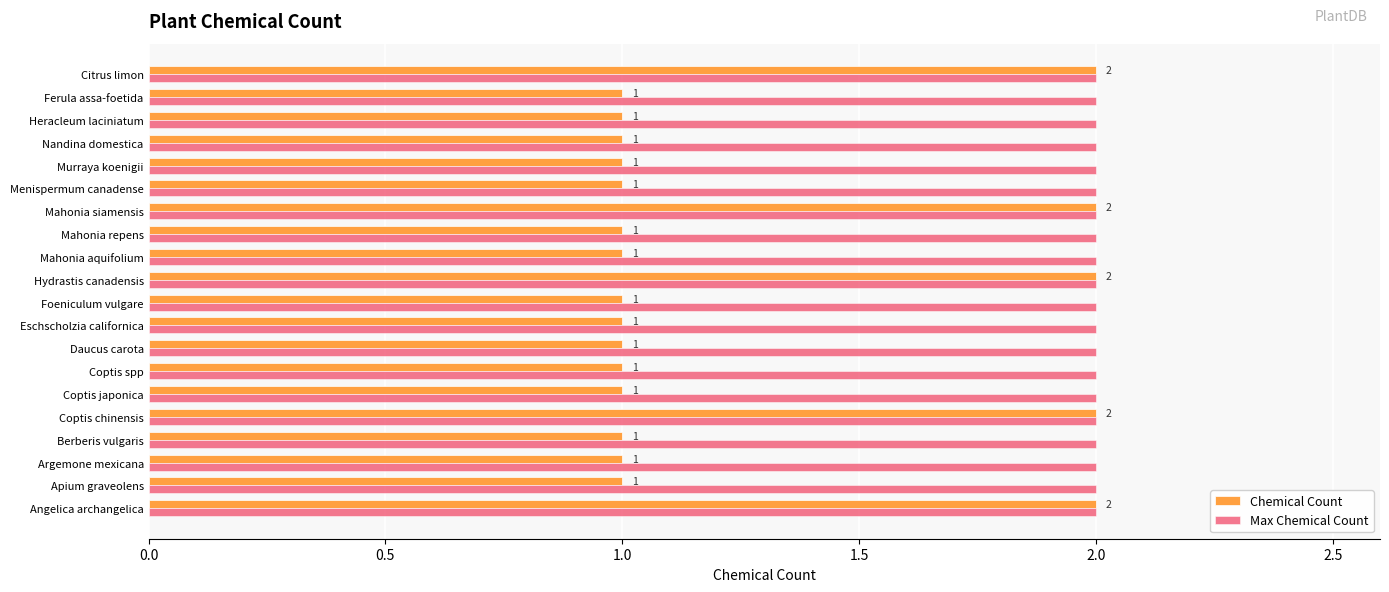

What are all the series names shown in the legend?

Chemical Count, Max Chemical Count